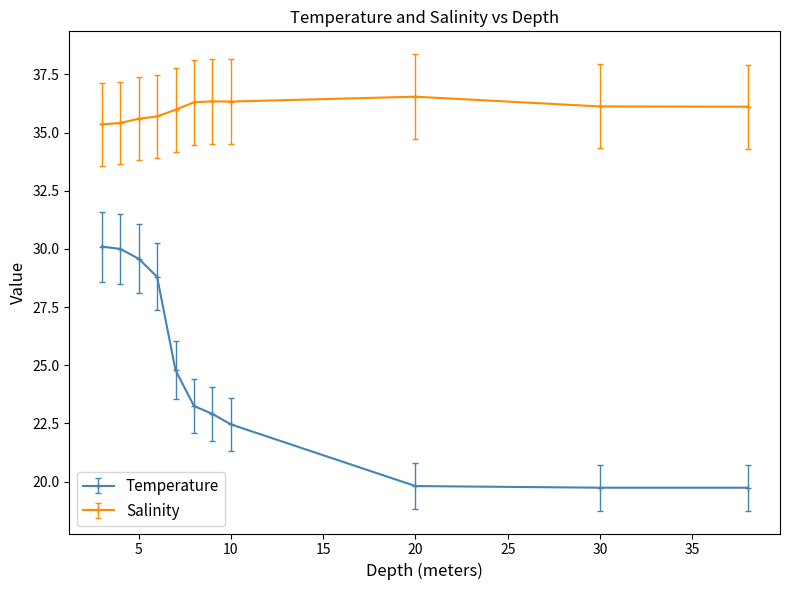

True or false: Salinity and Temperature cross at least once.

False